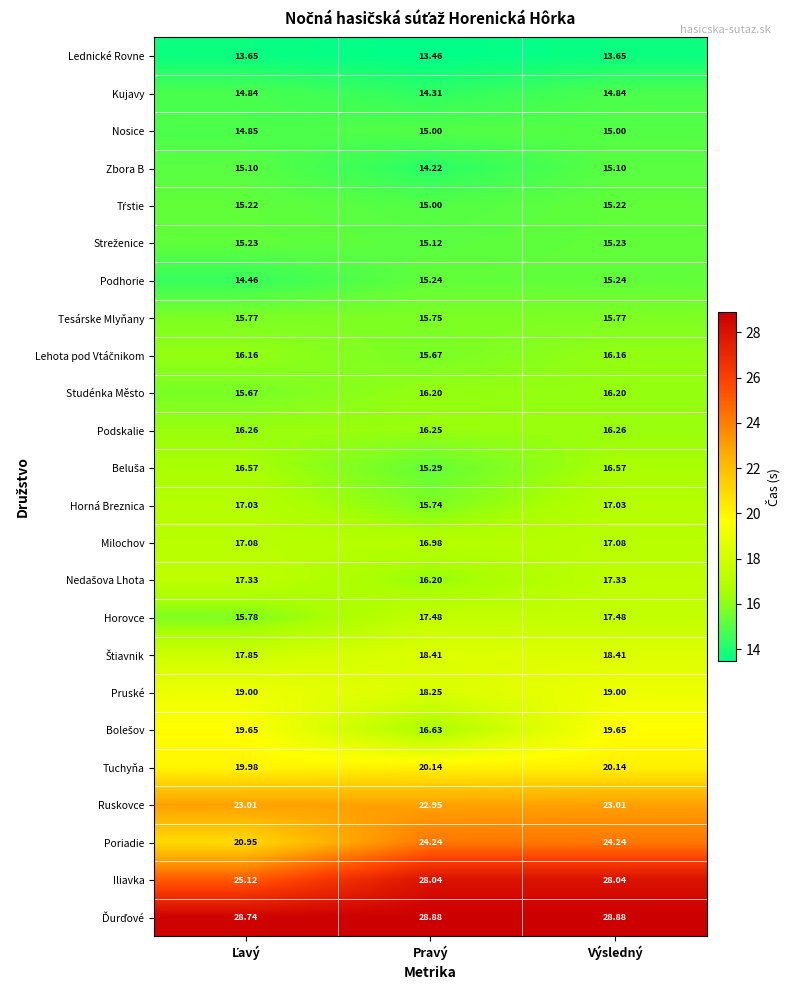

Which category has the lowest value across all series?

Pravý